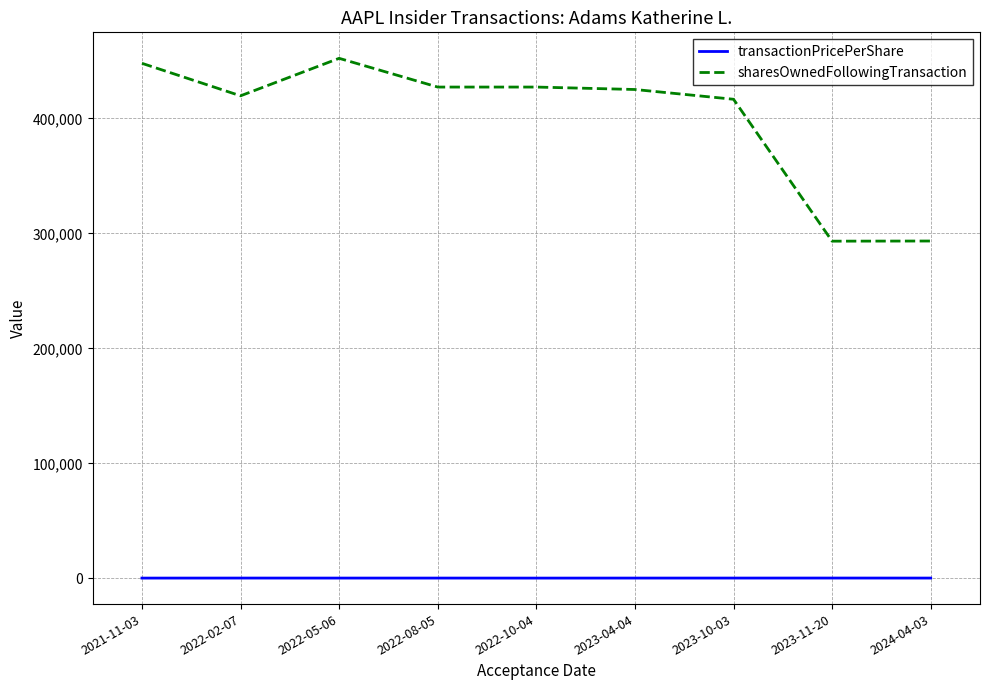

What is the difference between the highest and lowest values at 2021-11-03?

447844.3